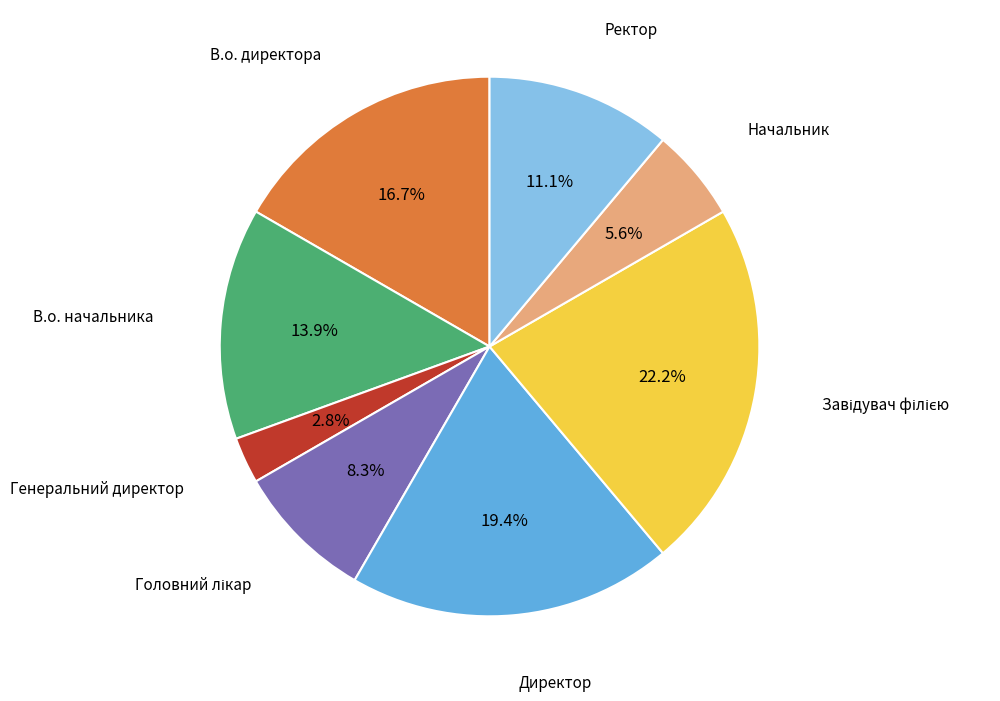

Does any single category account for the majority?

No